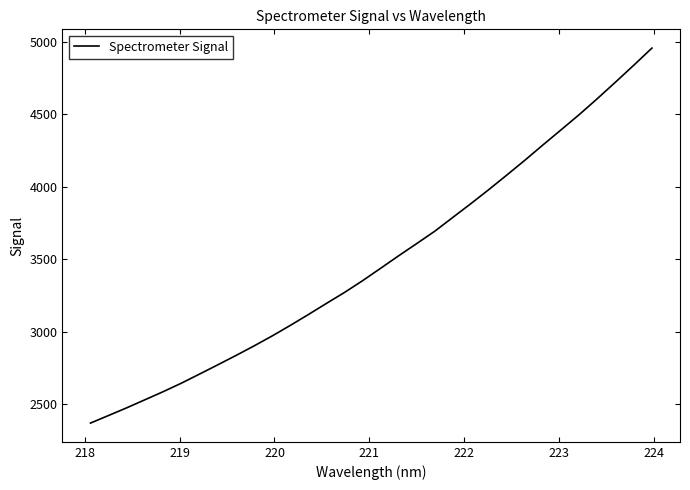

What is the difference between the maximum and minimum values?

2589.1